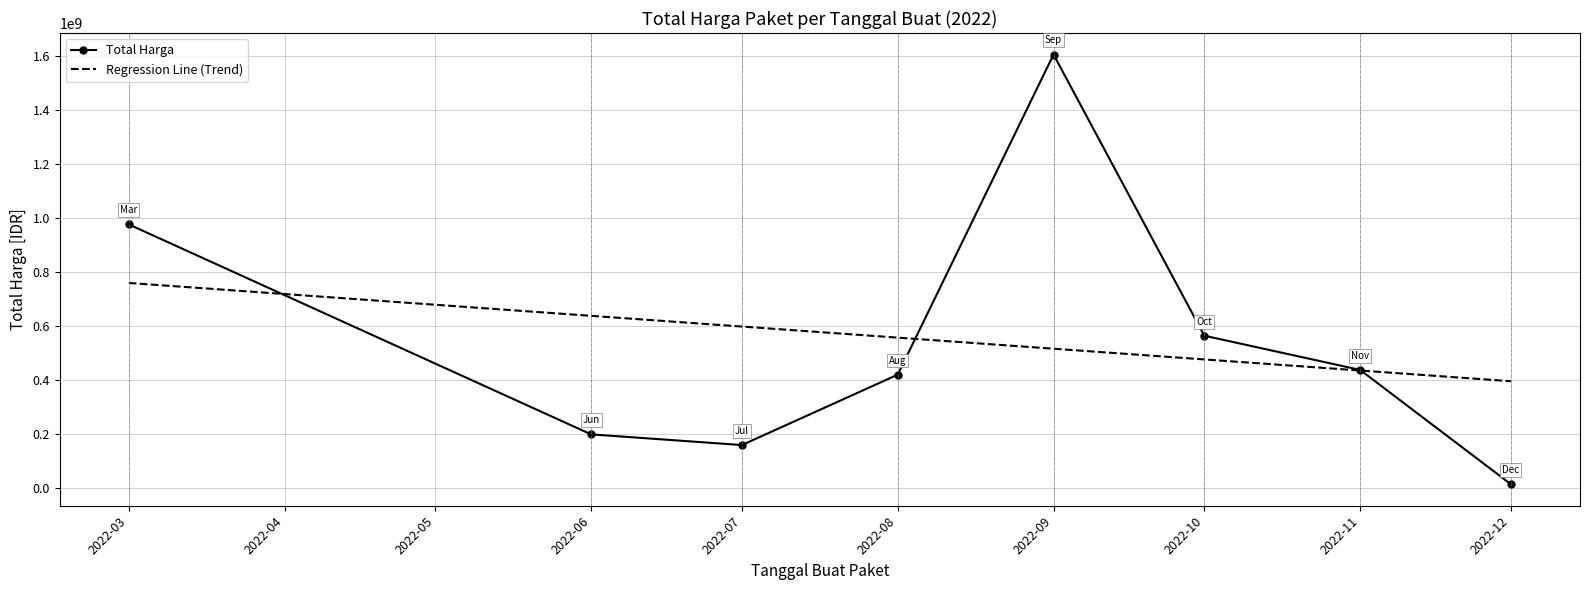

At which label is Total Harga closest to 809454500?

2022-03